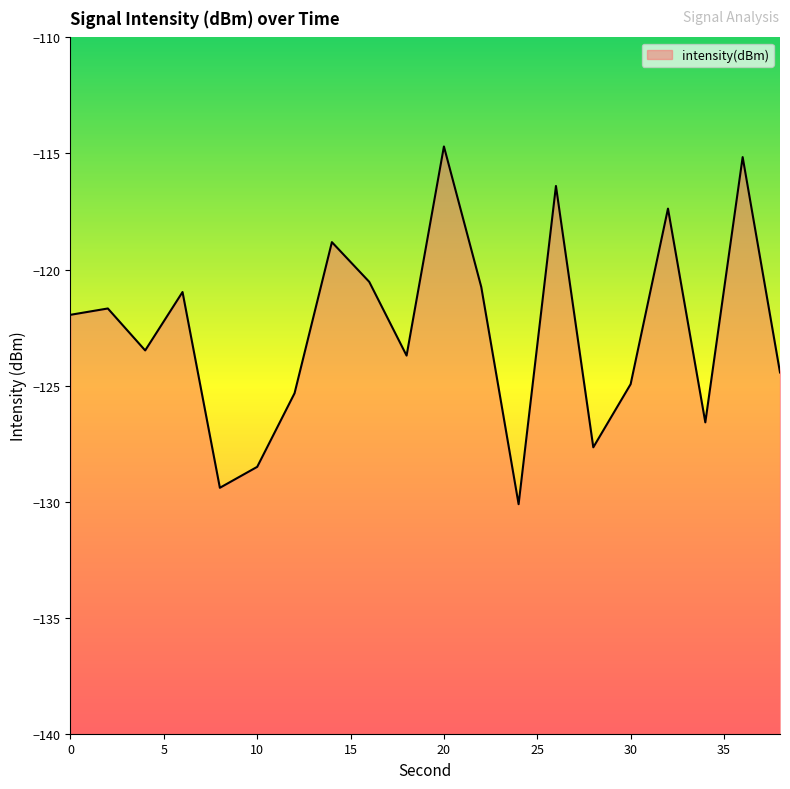

At which category does the chart reach its minimum across all series?

24